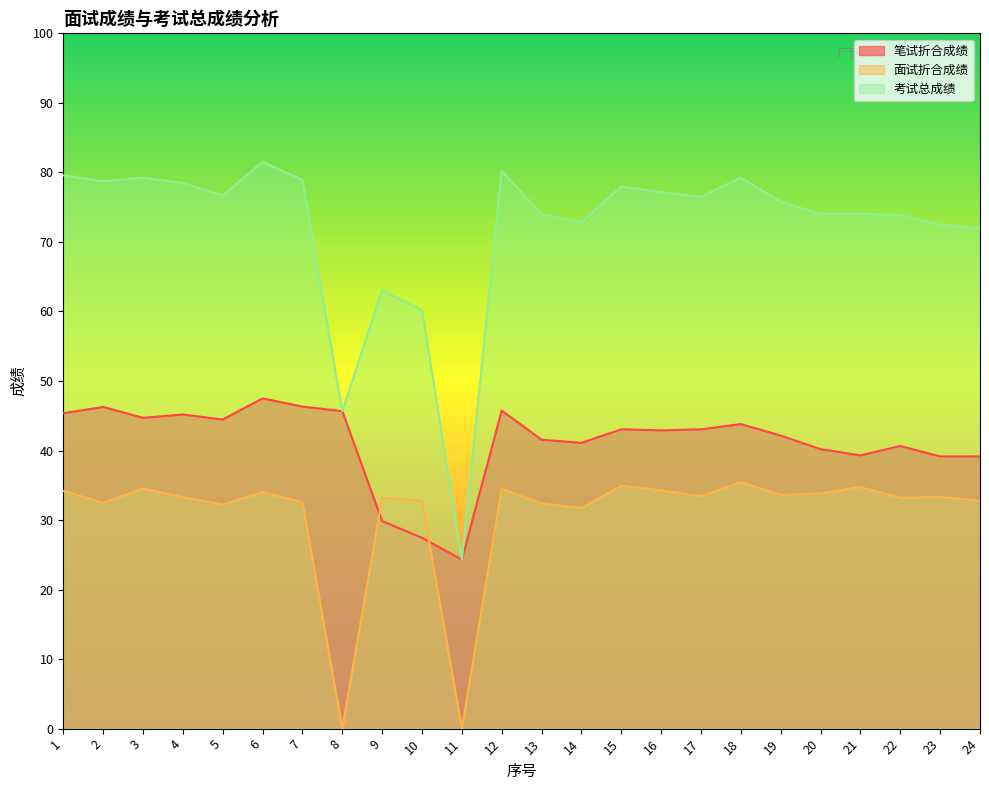

Reading left to right, extract all data points from this chart.

笔试折合成绩: 45.4	46.3	44.7	45.2	44.5	47.5	46.3	45.7	29.9	27.4	24.3	45.8	41.5	41.1	43.0	42.9	43.0	43.8	42.1	40.2	39.3	40.6	39.1	39.1
面试折合成绩: 34.2	32.5	34.5	33.3	32.2	34.0	32.6	0.0	33.2	32.7	0.0	34.5	32.4	31.7	34.9	34.3	33.4	35.4	33.6	33.8	34.7	33.2	33.3	32.8
考试总成绩: 79.6	78.7	79.2	78.5	76.7	81.5	78.9	45.7	63.1	60.2	24.3	80.2	74.0	72.8	78.0	77.2	76.5	79.2	75.8	74.0	74.0	73.9	72.5	71.9